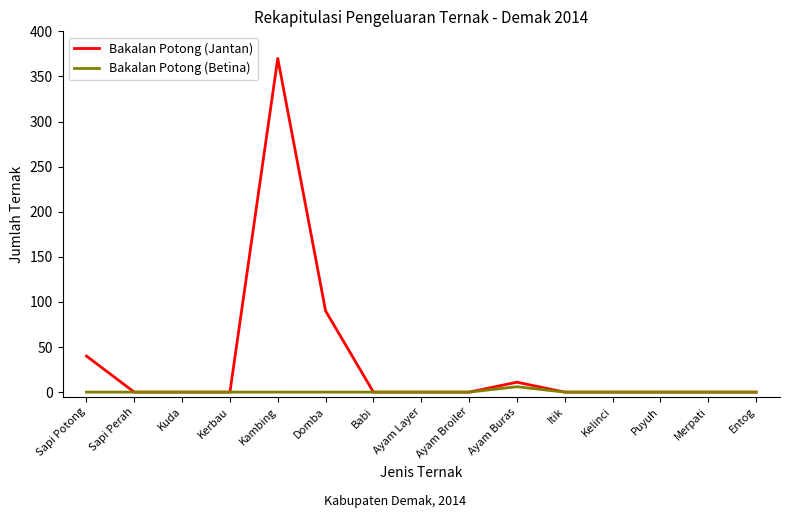

Rank the series by their average value, from lowest to highest.

Bakalan Potong (Betina), Bakalan Potong (Jantan)